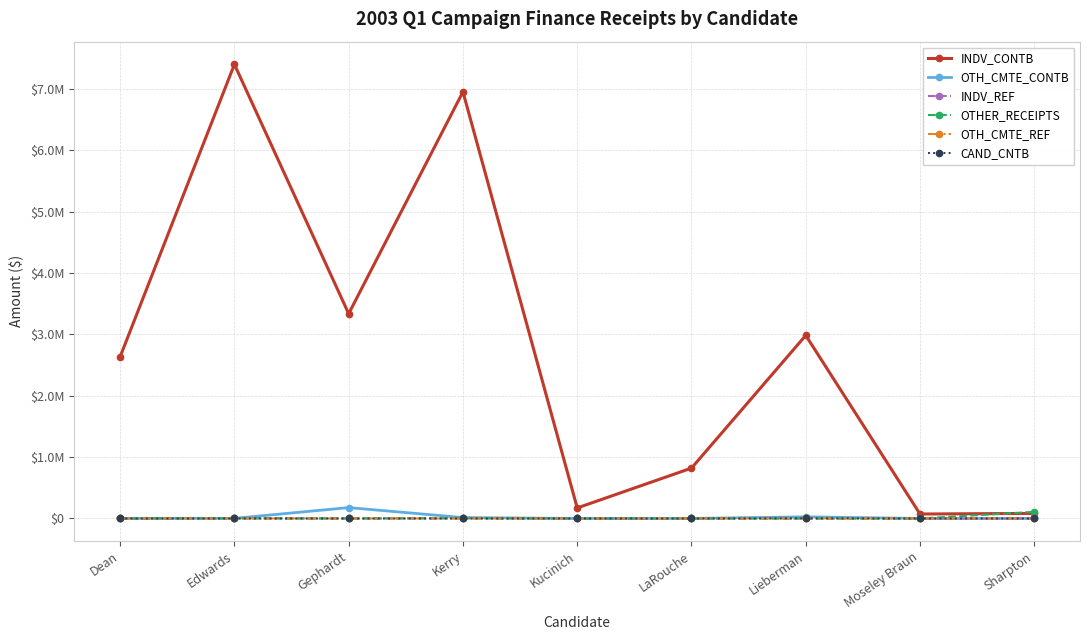

Rank the series at Kerry from lowest to highest value.

OTH_CMTE_REF, CAND_CNTB, OTHER_RECEIPTS, INDV_REF, OTH_CMTE_CONTB, INDV_CONTB